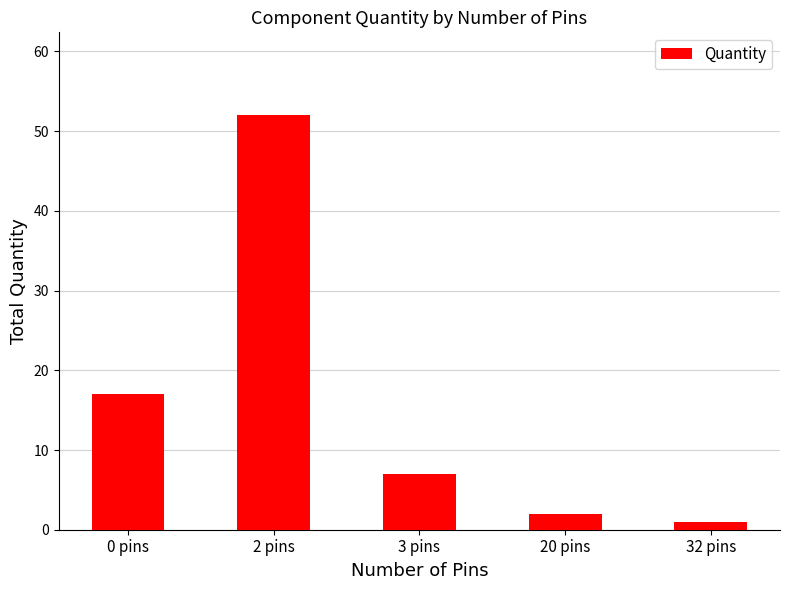

Where does the data first go above 7?

0 pins